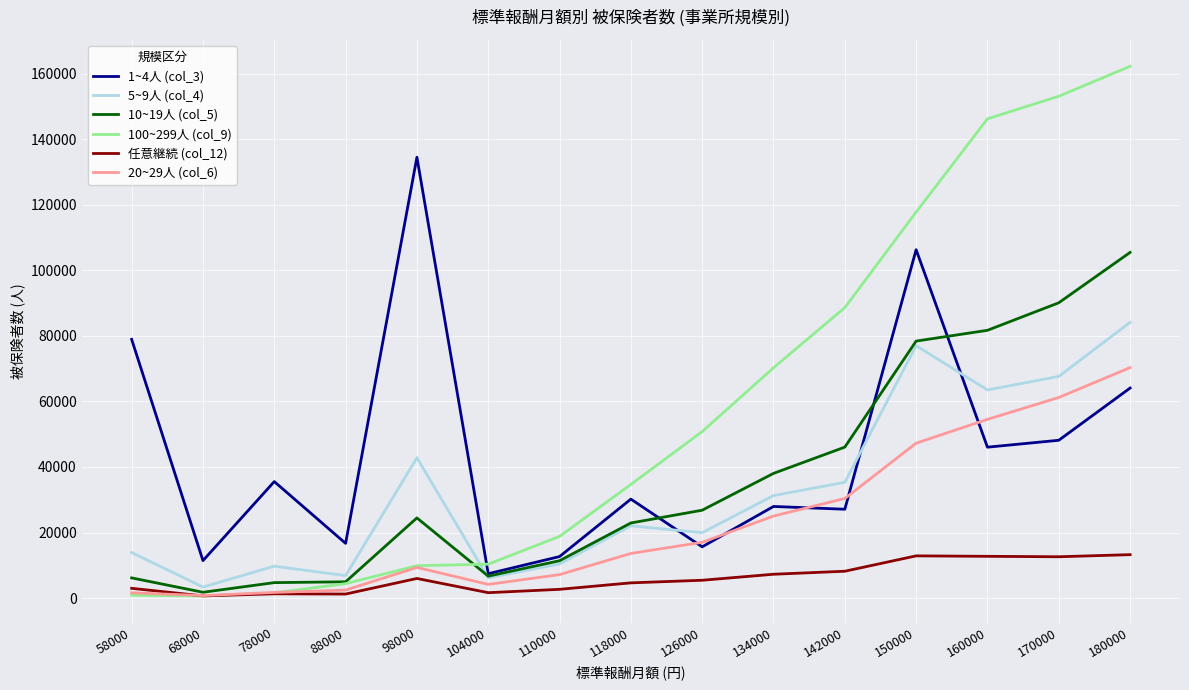

Which series changed the most between 88000 and 126000?

100~299人 (col_9)